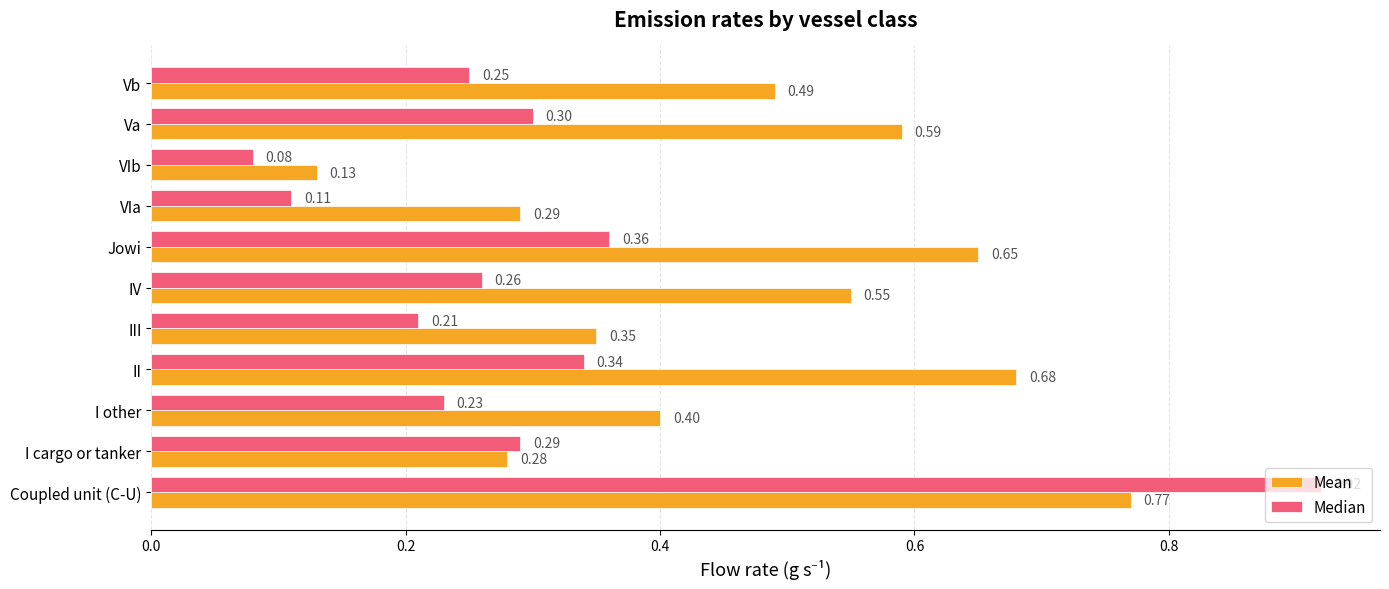

Which series has the largest range (max minus min)?

Median